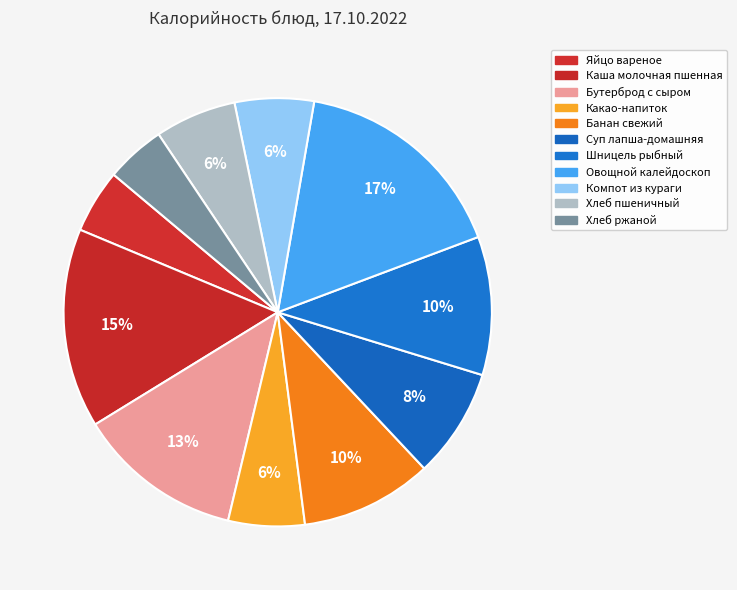

To the nearest percent, what is the difference between the Каша молочная пшенная and Хлеб ржаной slice percentages?

11%